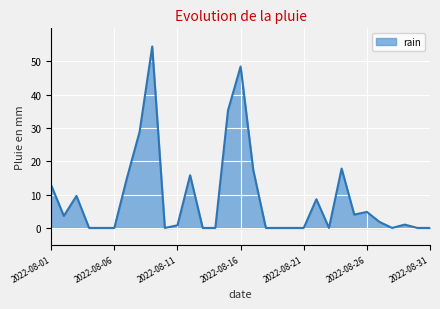

True or false: there are more than 2 points higher than both neighbors.

True